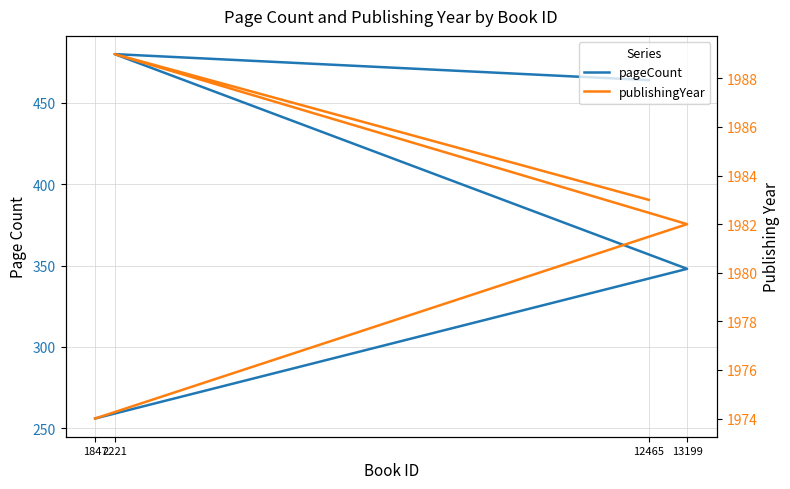

How many interior local peaks does the pageCount series have?

1